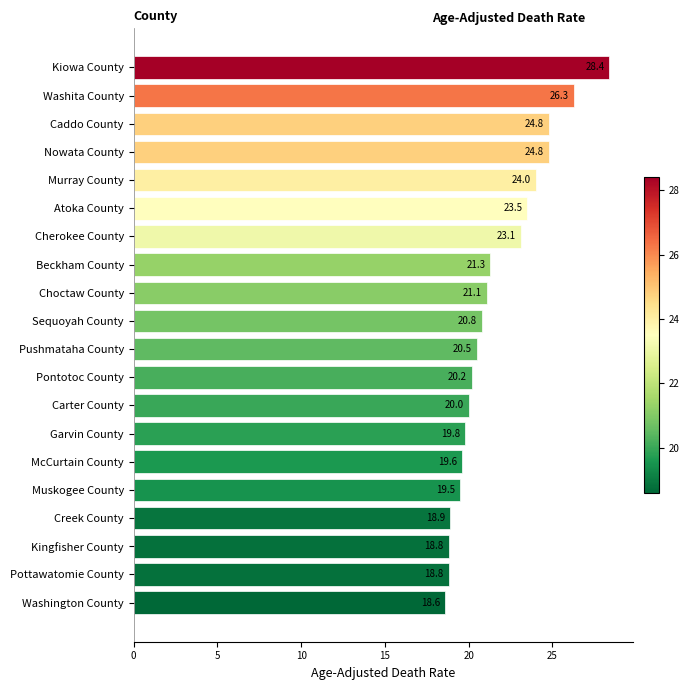

What is the minimum value shown in the chart?

18.6